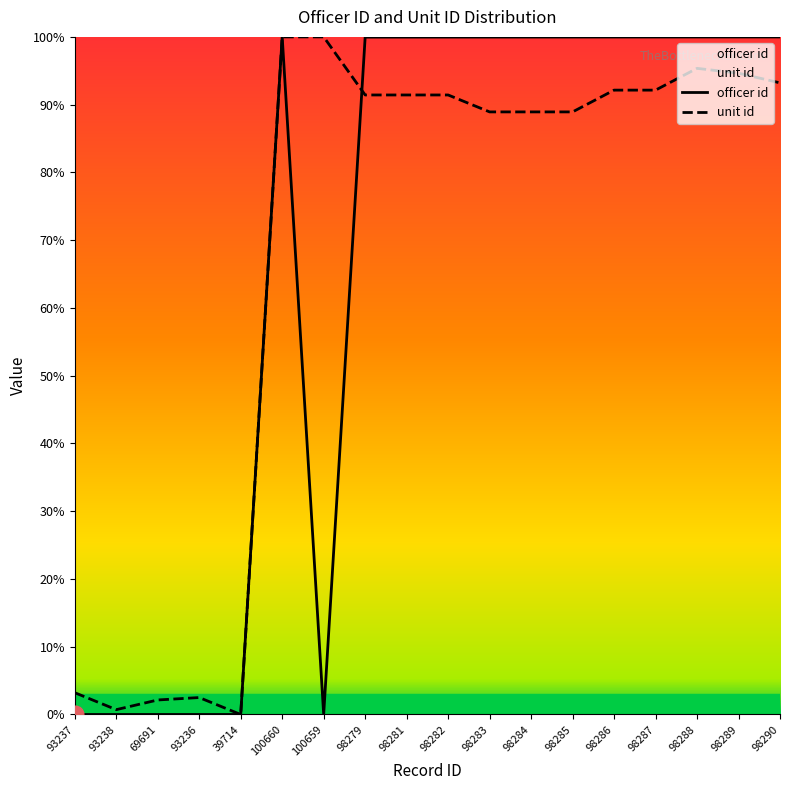

What are all the series names shown in the legend?

officer id, unit id